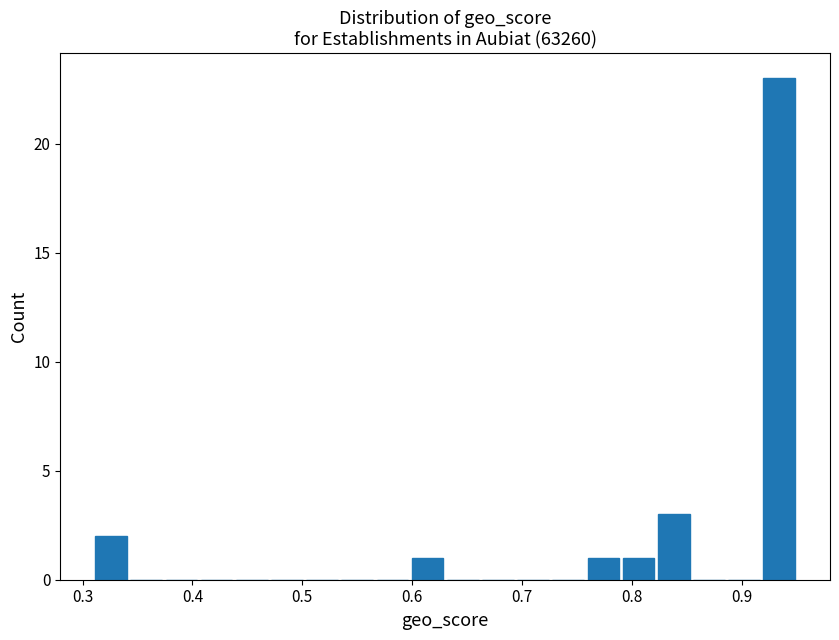

Read against the x-axis, roughly where is the centre of the tallest bar?

0.93